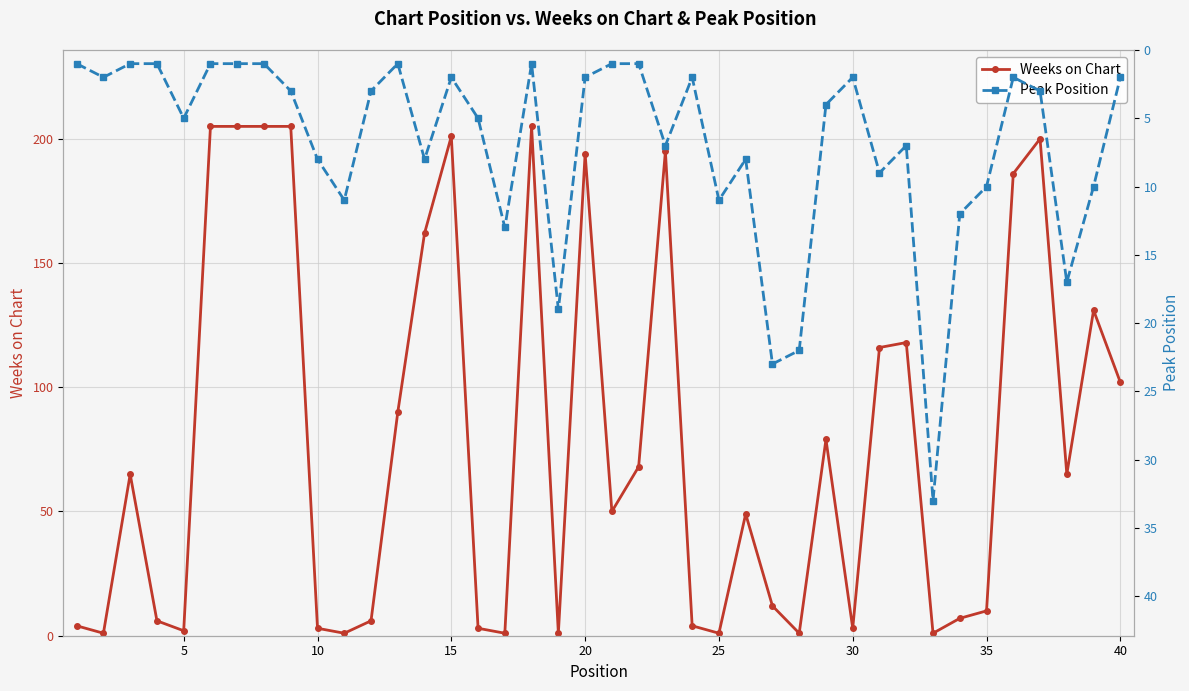

List the series in order of their peak value, lowest first.

Peak Position, Weeks on Chart